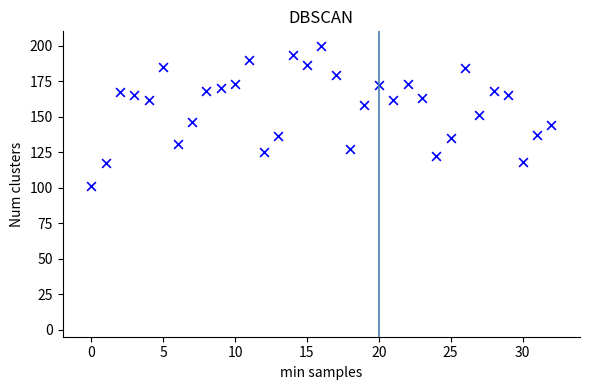

What is the range of Y values (max minus min)?

99